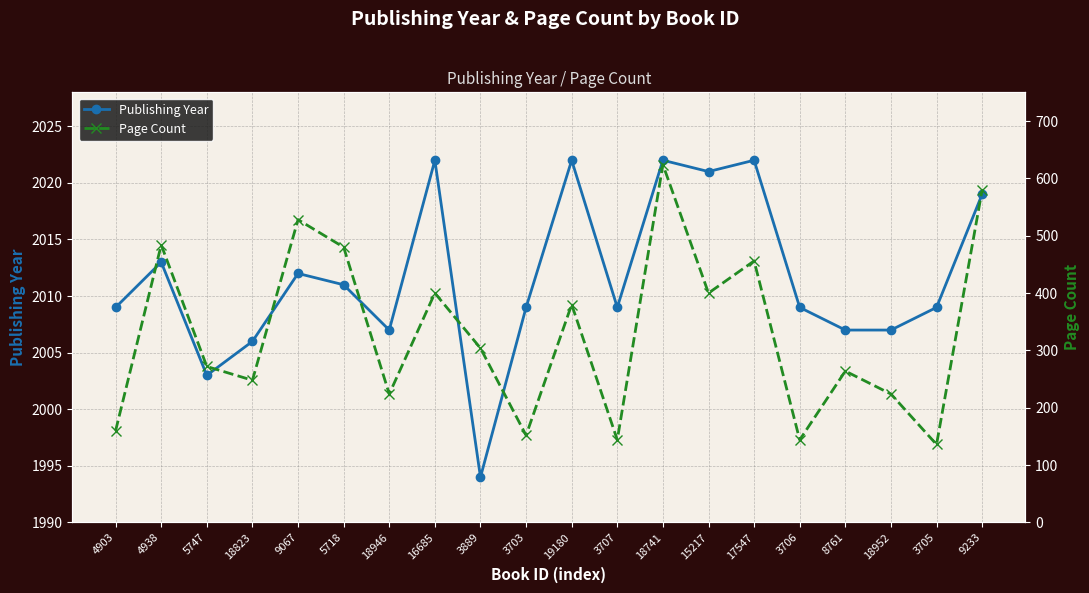

What is the total value across all series at 3889?

2298